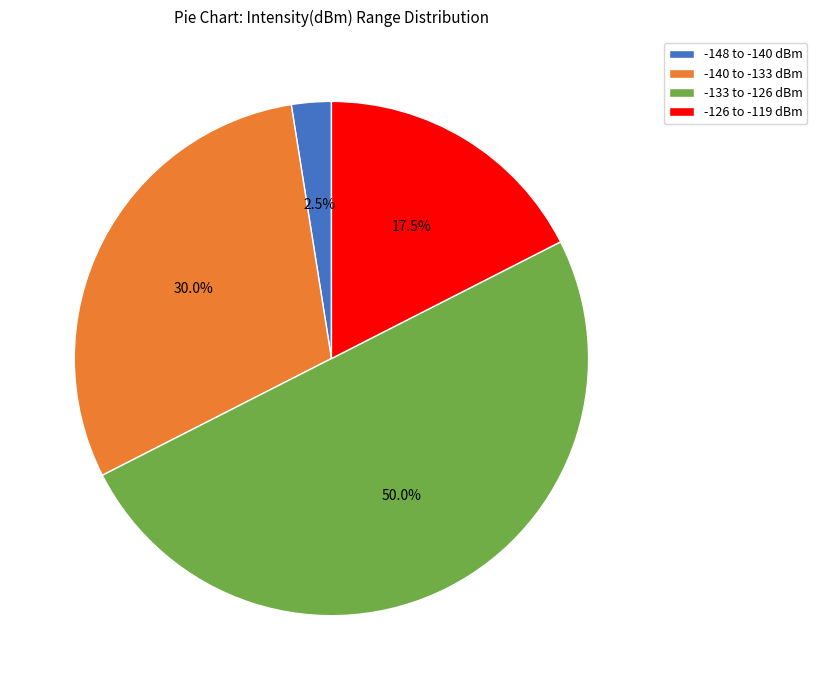

How much of the chart is everything except -126 to -119 dBm?

82.5%